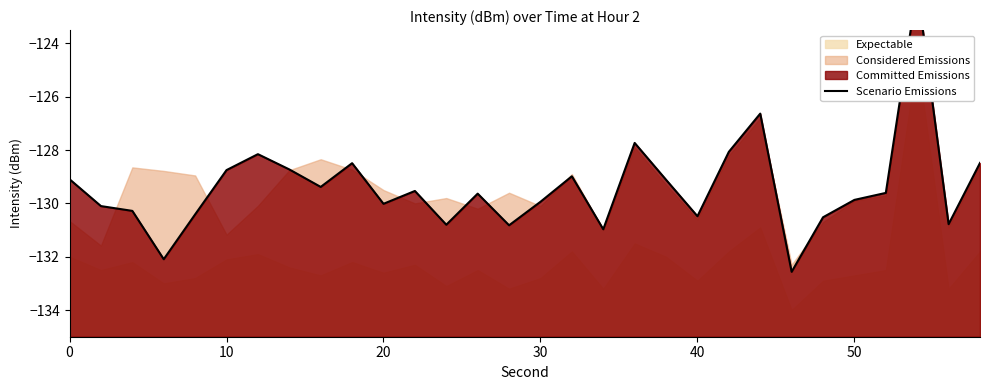

What is the smallest value displayed?

-132.6